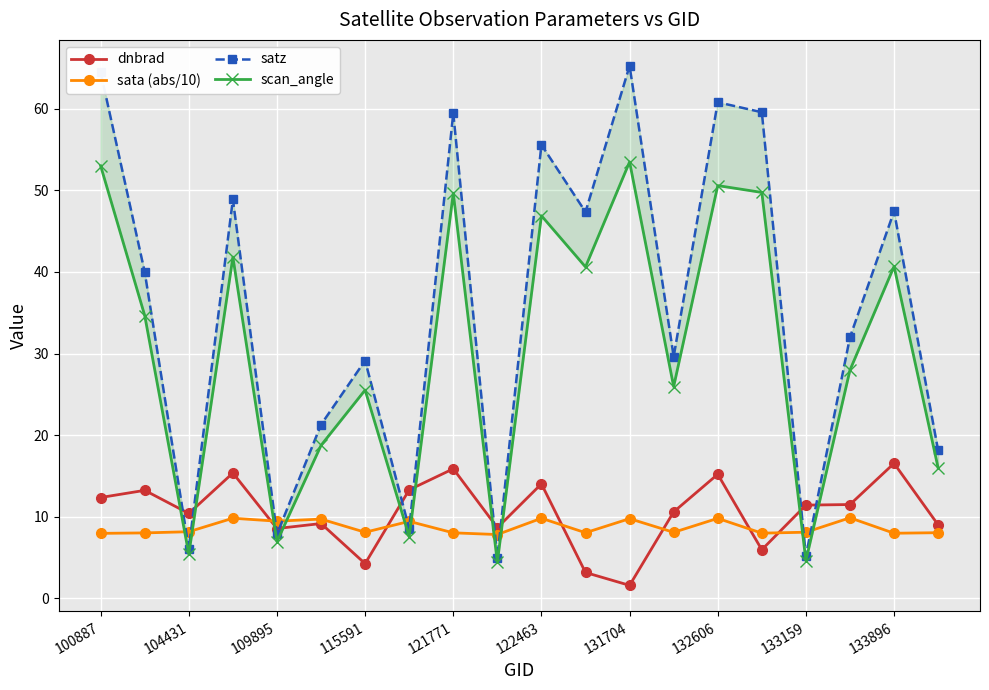

Which series has the largest range (max minus min)?

satz